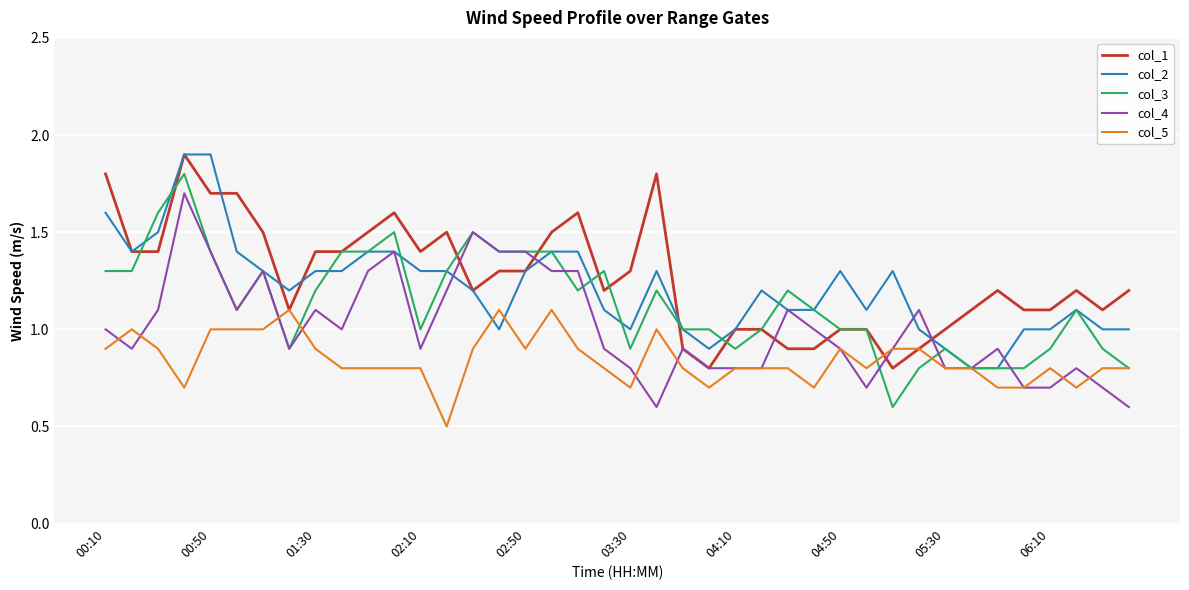

What is the smallest value displayed?

0.5